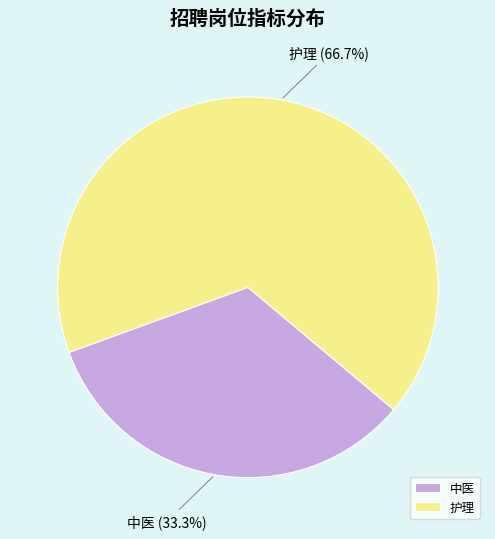

To the nearest percent, what portion does 护理 represent?

67%